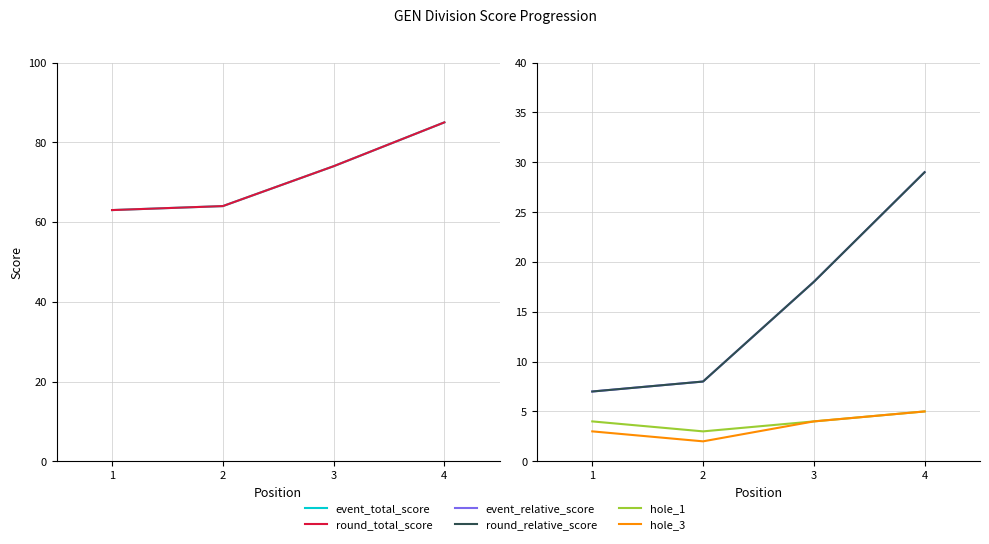

What value does the hole_3 series have at 1?

3